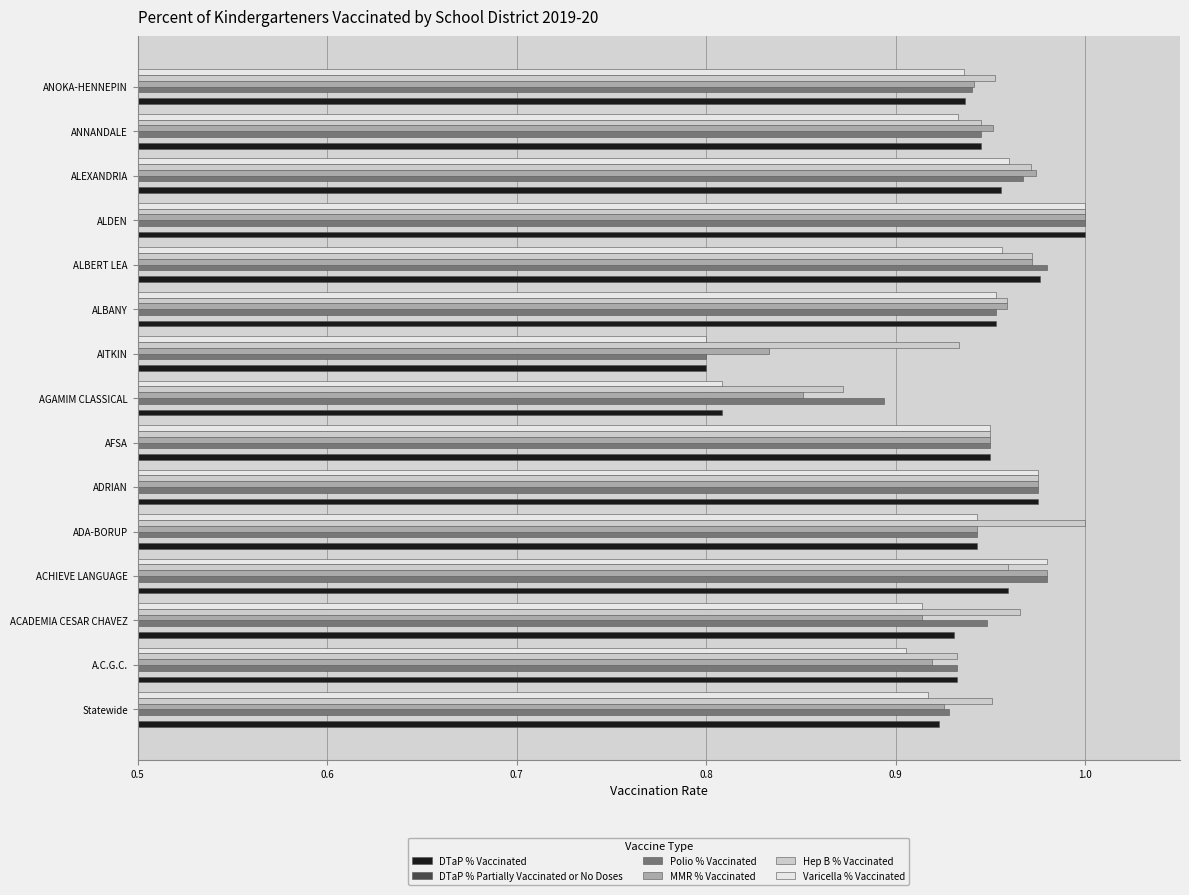

Reading left to right, transcribe all the data shown in this chart.

DTaP % Vaccinated: 0.9	0.9	0.9	1.0	0.9	1.0	0.9	0.8	0.8	1.0	1.0	1.0	1.0	0.9	0.9
DTaP % Partially Vaccinated or No Doses: 0.0	0.0	0.1	0.0	0.1	0.0	0.0	0.1	0.2	0.0	0.0	0.0	0.0	0.0	0.0
Polio % Vaccinated: 0.9	0.9	0.9	1.0	0.9	1.0	0.9	0.9	0.8	1.0	1.0	1.0	1.0	0.9	0.9
MMR % Vaccinated: 0.9	0.9	0.9	1.0	0.9	1.0	0.9	0.9	0.8	1.0	1.0	1.0	1.0	1.0	0.9
Hep B % Vaccinated: 1.0	0.9	1.0	1.0	1.0	1.0	0.9	0.9	0.9	1.0	1.0	1.0	1.0	0.9	1.0
Varicella % Vaccinated: 0.9	0.9	0.9	1.0	0.9	1.0	0.9	0.8	0.8	1.0	1.0	1.0	1.0	0.9	0.9